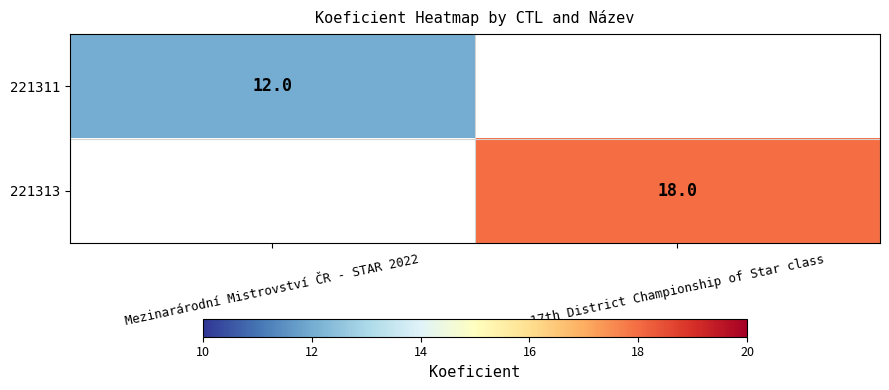

True or false: 221311 has a value of 12 at Mezinarárodní Mistrovství ČR - STAR 2022.

True